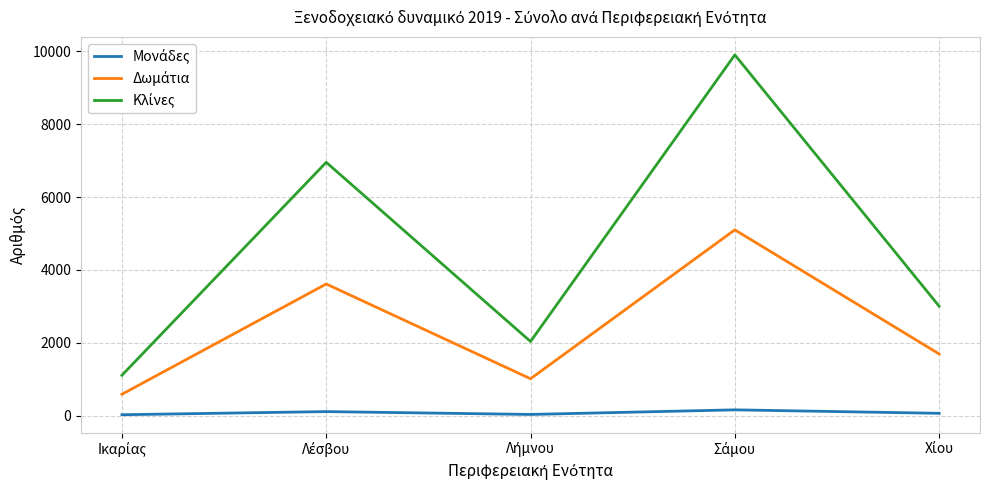

At which category does Μονάδες reach its first local peak?

Λέσβου